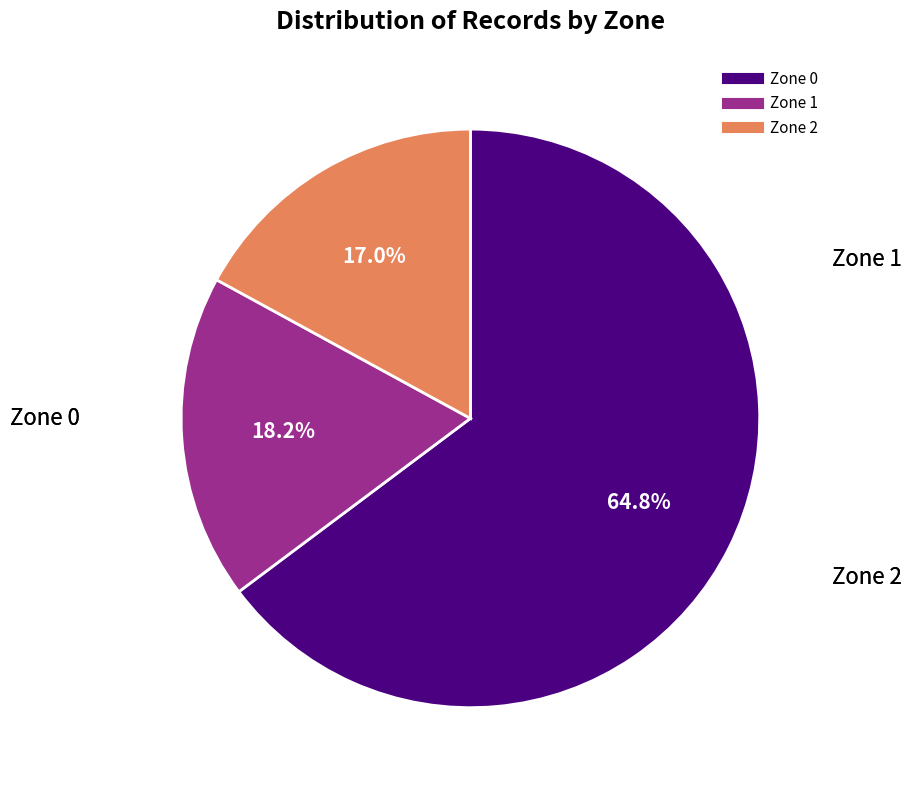

What percentage is the Zone 2 slice, to the nearest percent?

17%